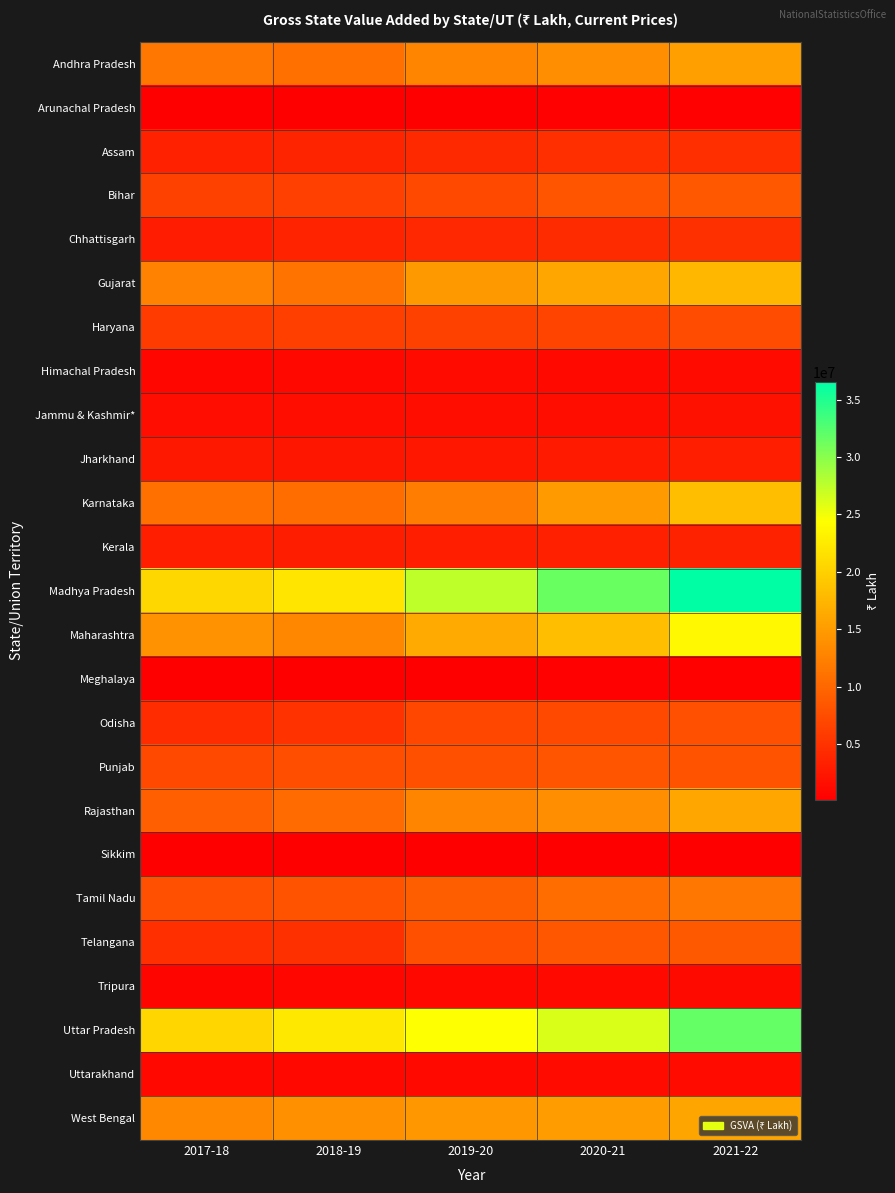

Reading right to left, extract all data points from this chart.

Andhra Pradesh: 2021-22=15459429	2020-21=13886365	2019-20=12891228	2018-19=10888596	2017-18=11513177
Arunachal Pradesh: 2021-22=389899	2020-21=355176	2019-20=333622	2018-19=313168	2017-18=307171
Assam: 2021-22=4768973	2020-21=4729208	2019-20=4176675	2018-19=3685044	2017-18=3447408
Bihar: 2021-22=8596460	2020-21=8220346	2019-20=7149648	2018-19=6313198	2017-18=6436838
Chhattisgarh: 2021-22=4811081	2020-21=4342401	2019-20=4030010	2018-19=3609901	2017-18=2940525
Gujarat: 2021-22=17589698	2020-21=16072444	2019-20=14783597	2018-19=11174299	2017-18=12584816
Haryana: 2021-22=7436140	2020-21=6734183	2019-20=6492133	2018-19=6245453	2017-18=5922033
Himachal Pradesh: 2021-22=1328656	2020-21=1178269	2019-20=1360565	2018-19=1028642	2017-18=965837
Jammu & Kashmir*: 2021-22=1882046	2020-21=1648102	2019-20=1671783	2018-19=1590323	2017-18=1494767
Jharkhand: 2021-22=3193276	2020-21=2780714	2019-20=2504270	2018-19=2354269	2017-18=2587638
Karnataka: 2021-22=18266474	2020-21=15007267	2019-20=12163616	2018-19=10552697	2017-18=10877750
Kerala: 2021-22=3484026	2020-21=3298557	2019-20=3128047	2018-19=3018556	2017-18=3199378
Madhya Pradesh: 2021-22=36516899	2020-21=31483267	2019-20=27474470	2018-19=22009101	2017-18=20671175
Maharashtra: 2021-22=23762364	2020-21=18331271	2019-20=16395987	2018-19=13091132	2017-18=14123135
Meghalaya: 2021-22=440621	2020-21=403401	2019-20=327968	2018-19=316280	2017-18=287304
Odisha: 2021-22=7721480	2020-21=7151565	2019-20=7040491	2018-19=5078111	2017-18=4427627
Punjab: 2021-22=8128475	2020-21=8237008	2019-20=7820362	2018-19=7680123	2017-18=7189096
Rajasthan: 2021-22=15949987	2020-21=13739441	2019-20=12855516	2018-19=10396611	2017-18=9247157
Sikkim: 2021-22=279812	2020-21=261938	2019-20=257992	2018-19=234174	2017-18=199256
Tamil Nadu: 2021-22=11592827	2020-21=10488004	2019-20=9179735	2018-19=8116011	2017-18=7720780
Telangana: 2021-22=8704602	2020-21=8384226	2019-20=7885397	2018-19=4836553	2017-18=4745699
Tripura: 2021-22=1197863	2020-21=1181195	2019-20=1036205	2018-19=932024	2017-18=745449
Uttar Pradesh: 2021-22=31720027	2020-21=26175365	2019-20=24450146	2018-19=22277846	2017-18=20579451
Uttarakhand: 2021-22=1305063	2020-21=1281223	2019-20=1184536	2018-19=1006270	2017-18=1016543
West Bengal: 2021-22=15904818	2020-21=15169475	2019-20=14651563	2018-19=14063149	2017-18=13120198